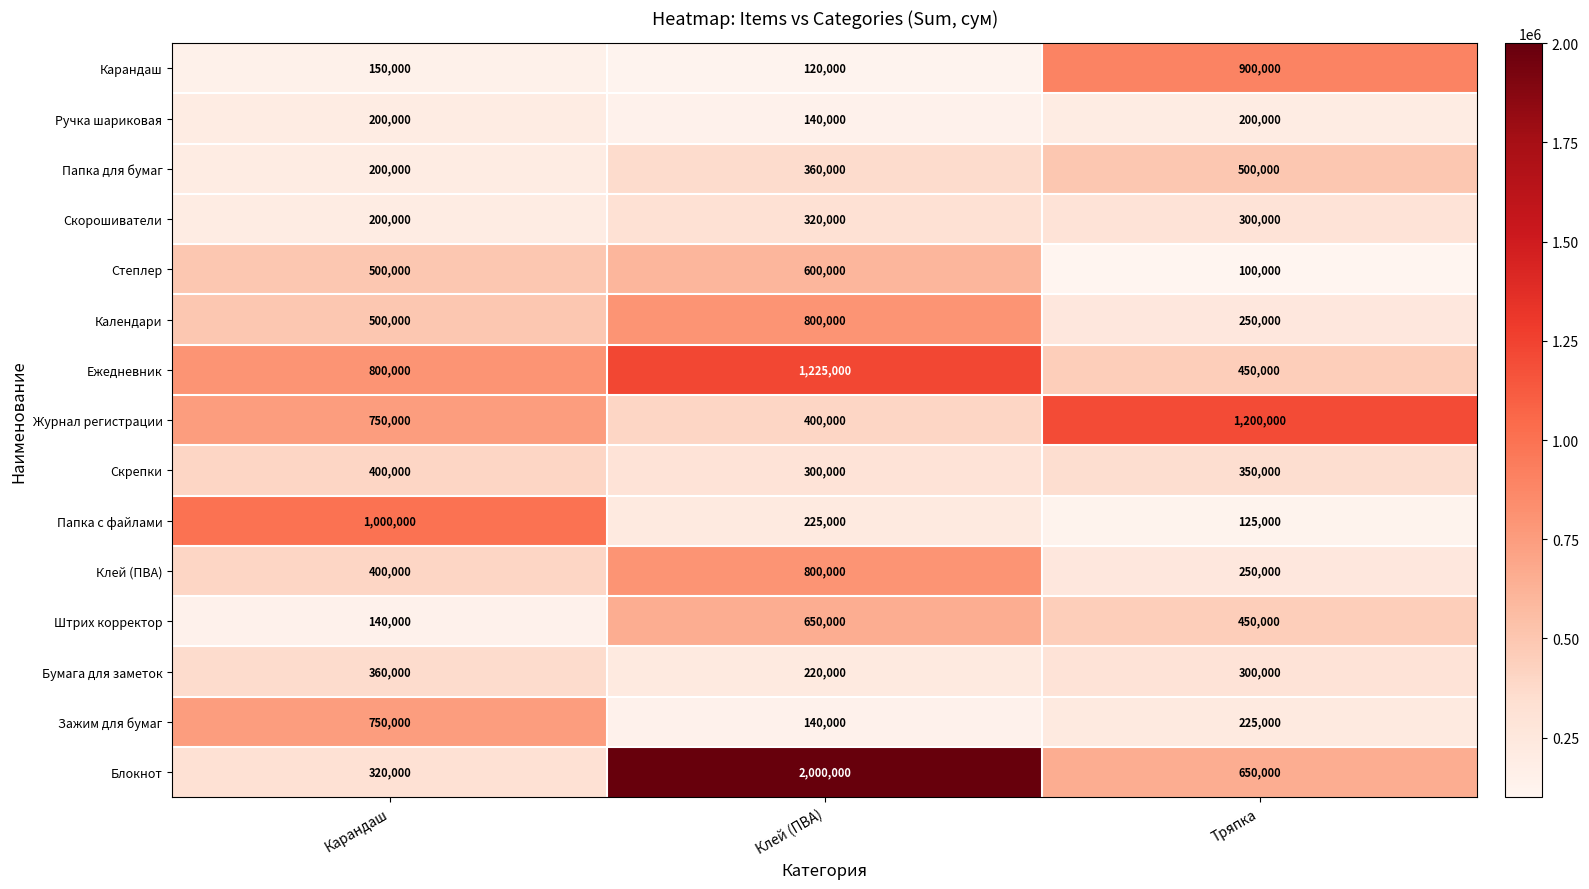

What is the average value of the Календари series?

516667